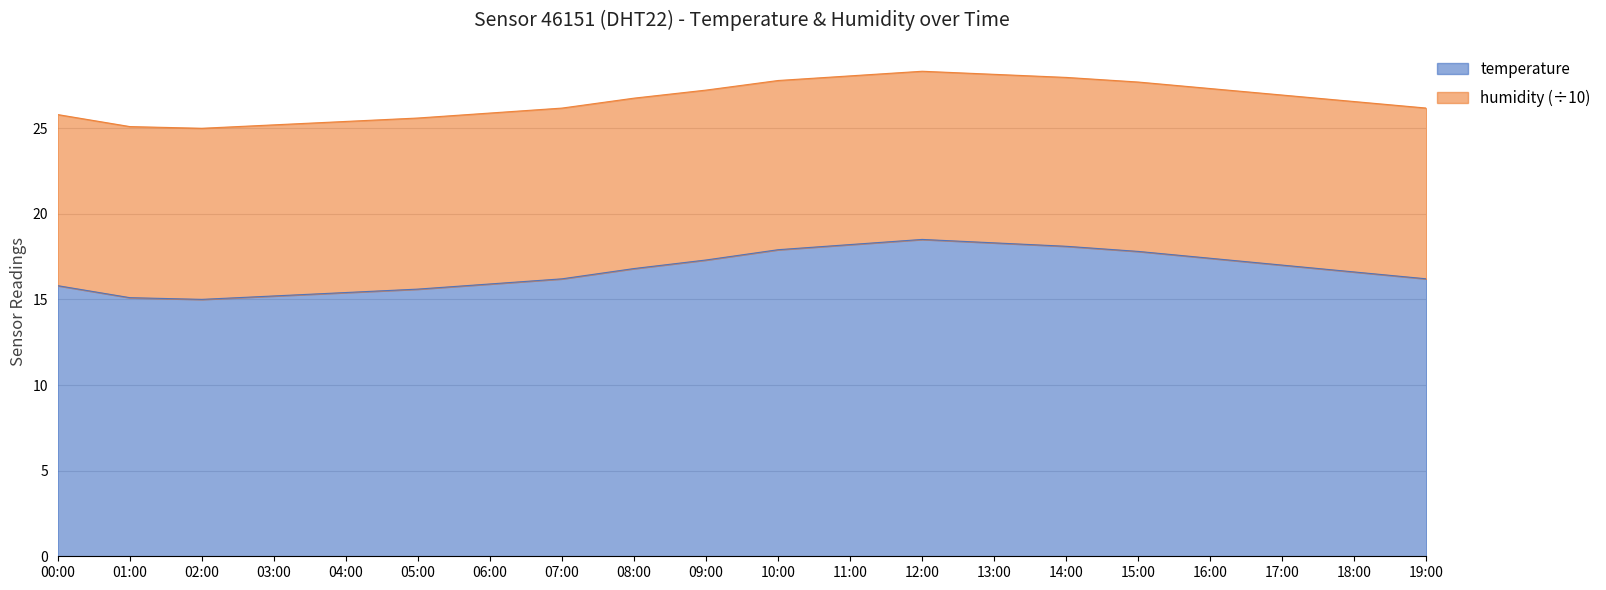

What is the value of the 1st point from the left?

15.8